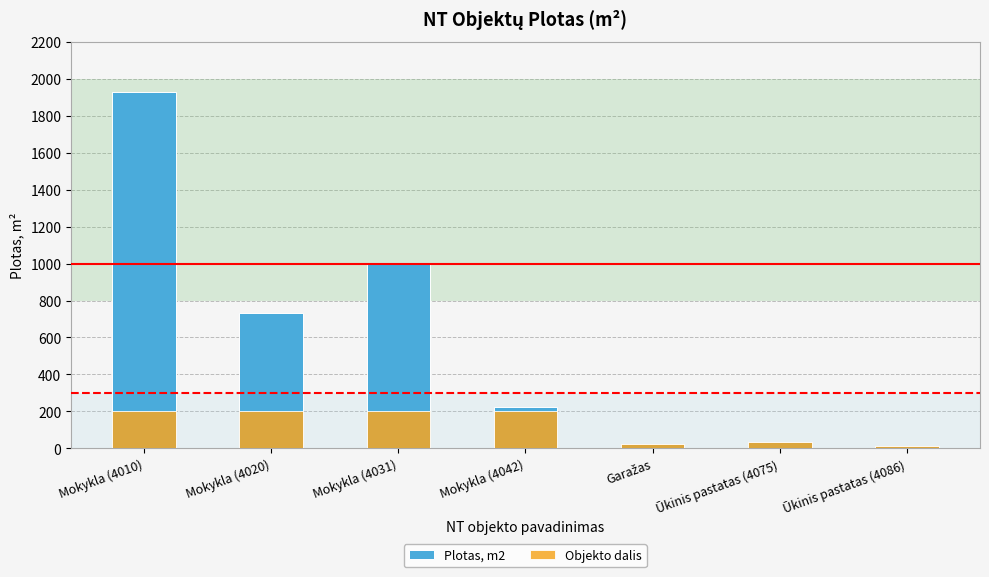

Which series has the widest spread of values?

Plotas, m2